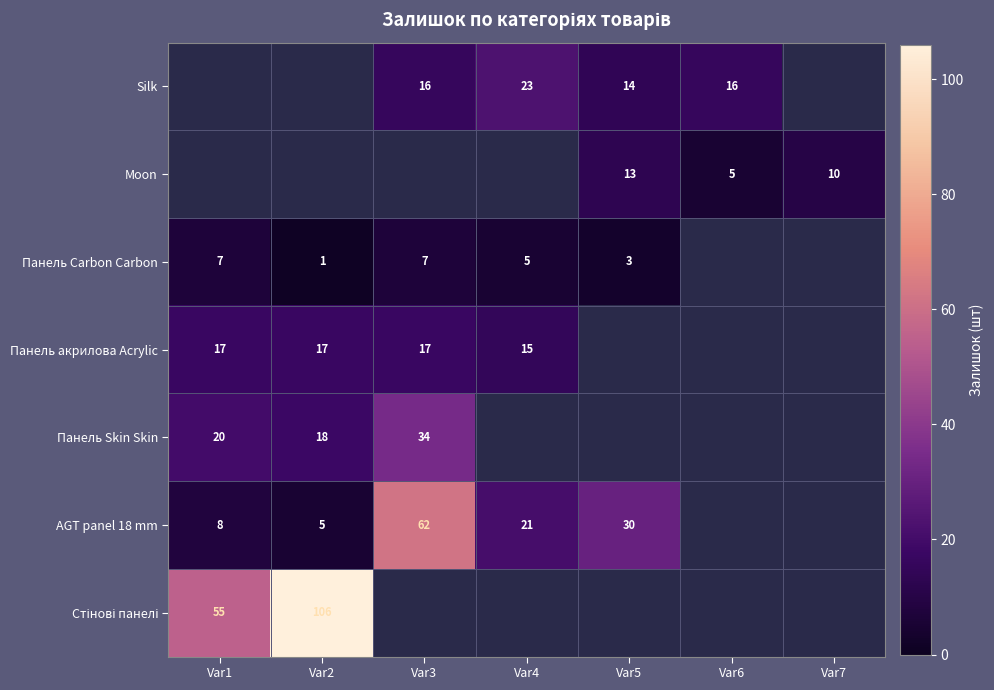

The Панель Carbon Carbon series shows 3 at Var5. True or false?

True